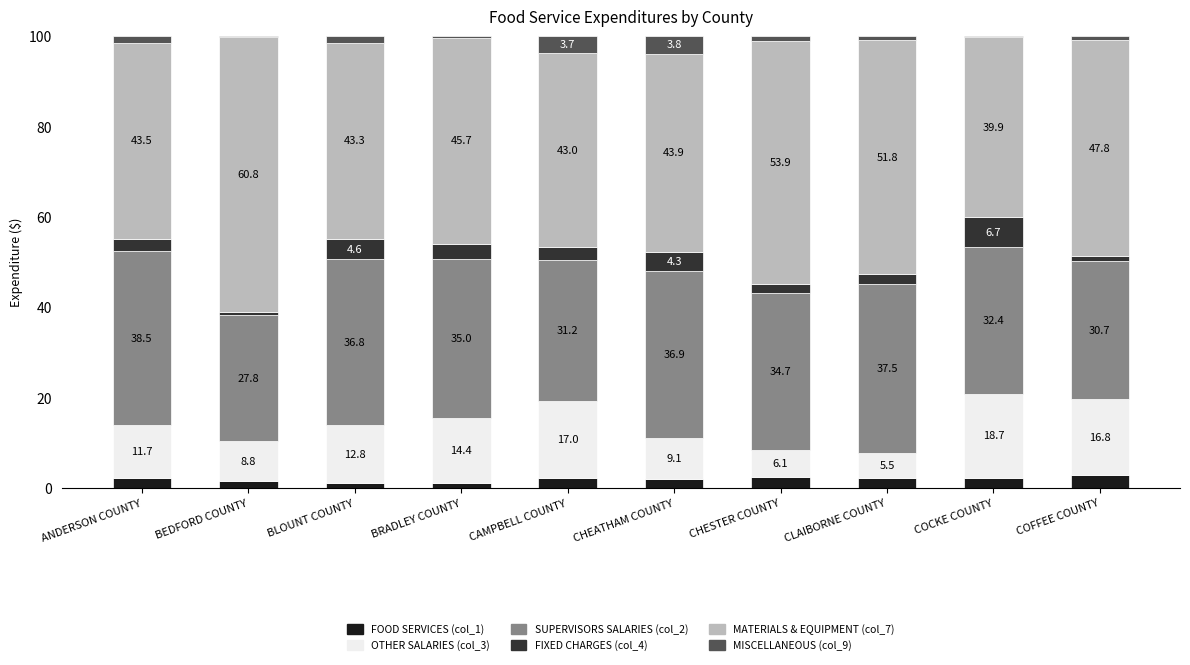

What is the total value across all series at CLAIBORNE COUNTY?

100.0